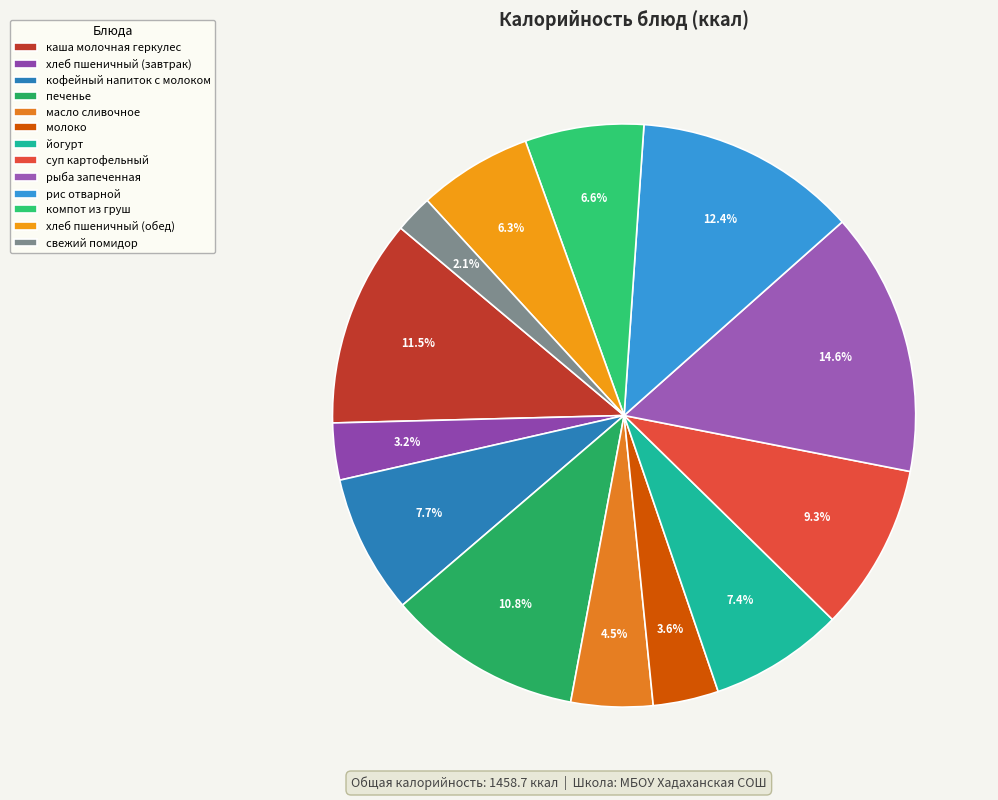

The рис отварной slice represents 4% of the pie. True or false?

False